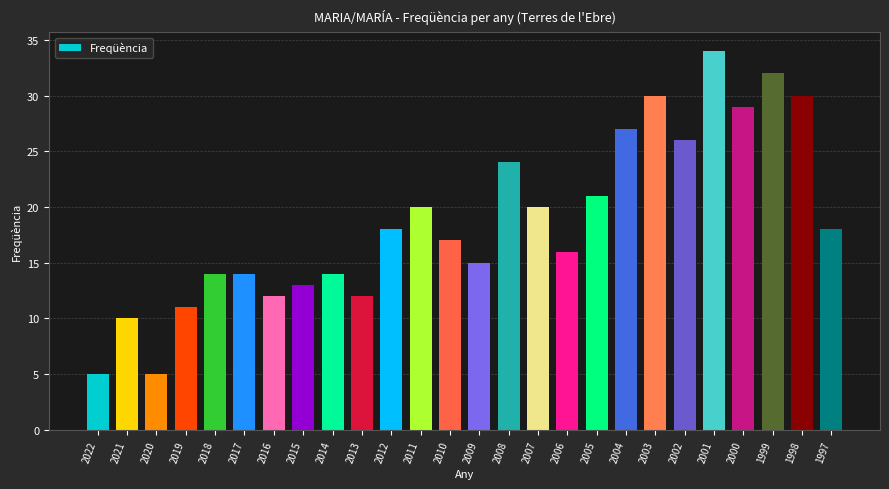

Reading right to left, transcribe all the data shown in this chart.

18	30	32	29	34	26	30	27	21	16	20	24	15	17	20	18	12	14	13	12	14	14	11	5	10	5